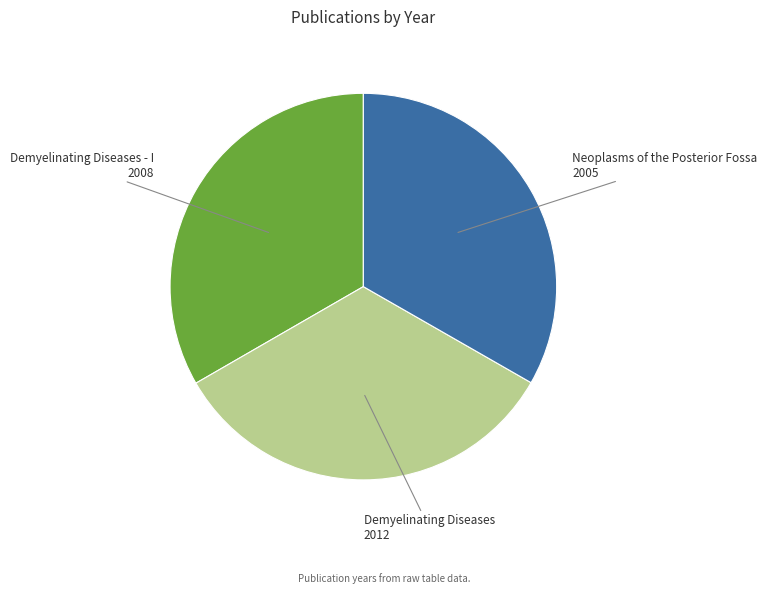

Is the sum of Demyelinating Diseases - I and Neoplasms of the Posterior Fossa greater than half?

Yes